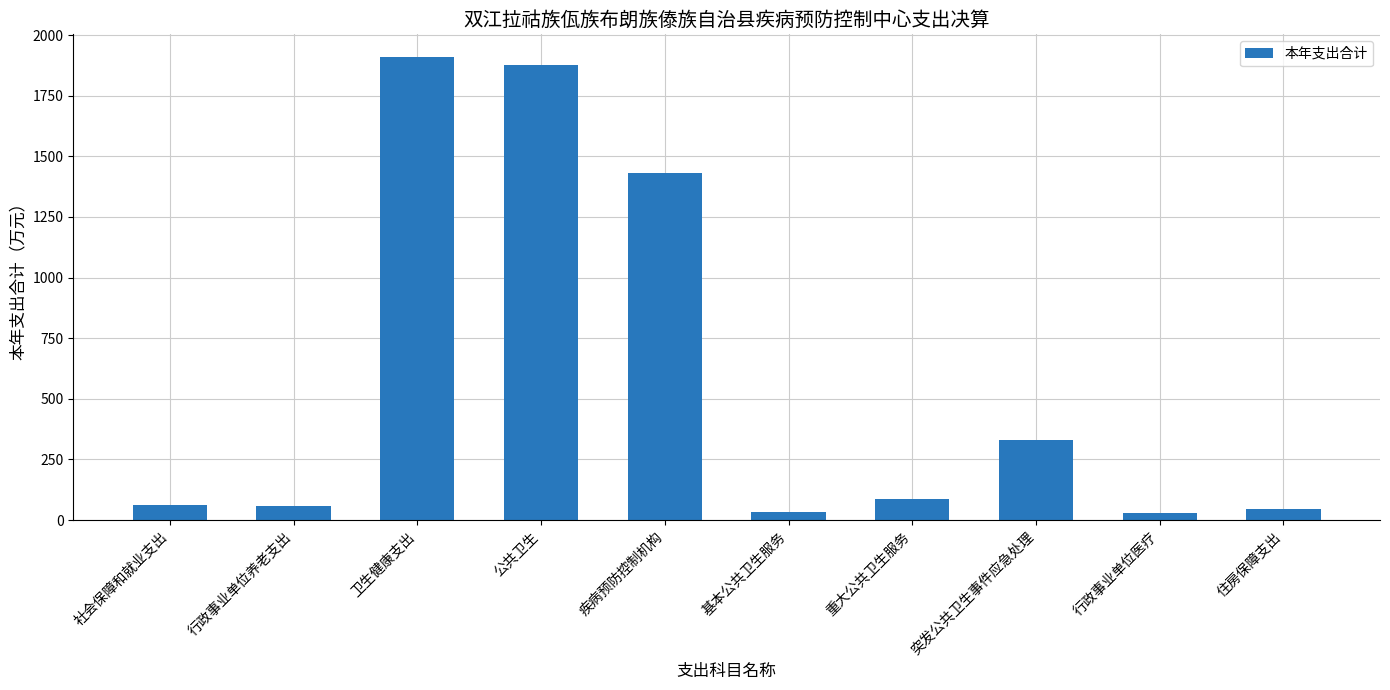

What is the sum of the values at 住房保障支出 and 突发公共卫生事件应急处理?

372.7